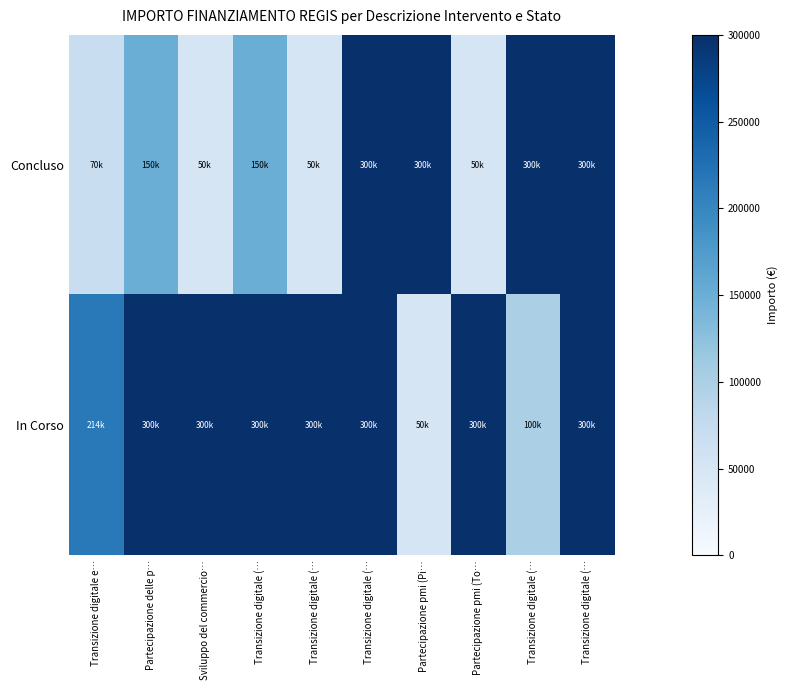

How many series are shown in this chart?

2